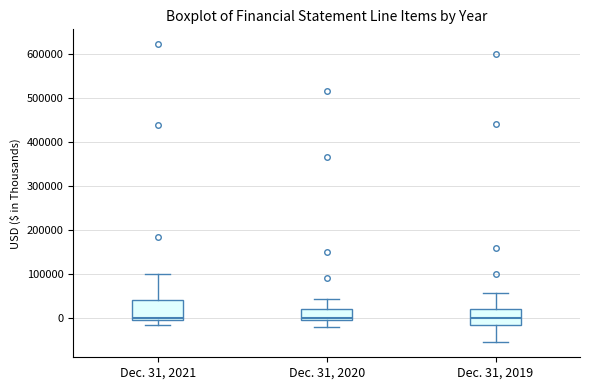

Where is the upper edge of the box for Dec. 31, 2020 on the y-axis? The values are not printed on the chart, so give them approximately, as read against the axis.

20000